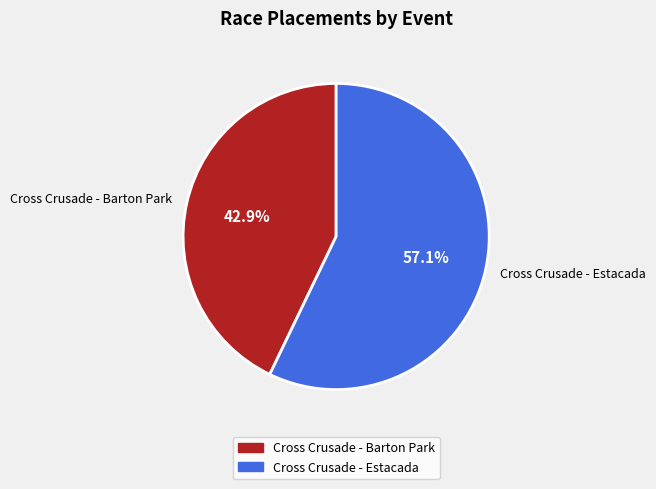

To the nearest percent, what percentage of the pie is Cross Crusade - Estacada?

57%